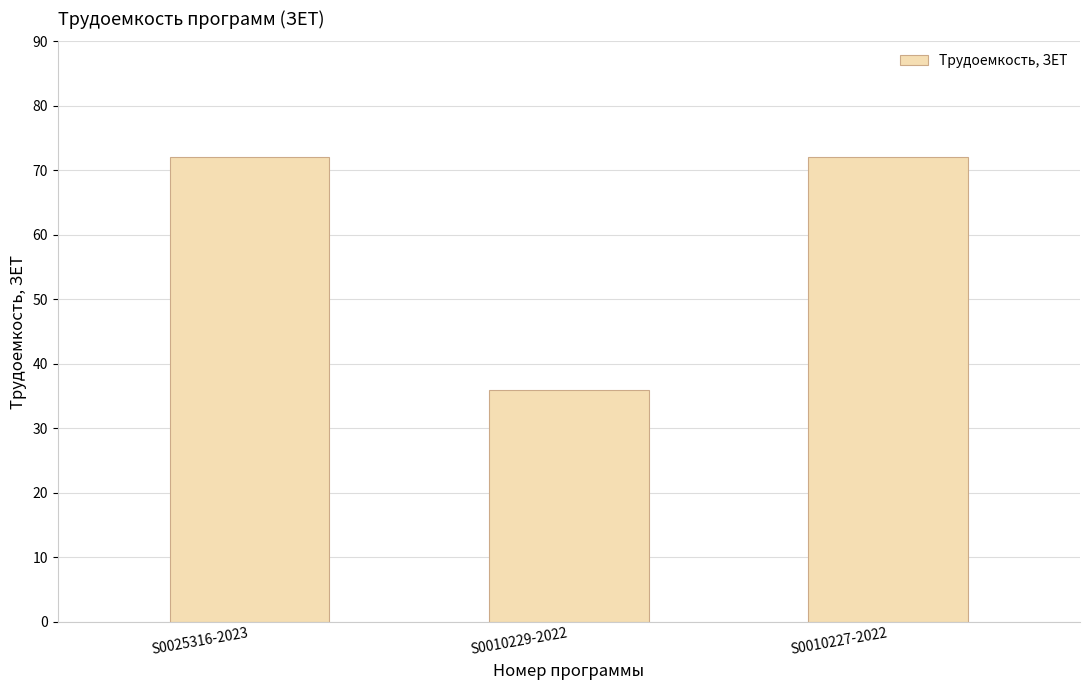

How many distinct data groups are displayed?

1